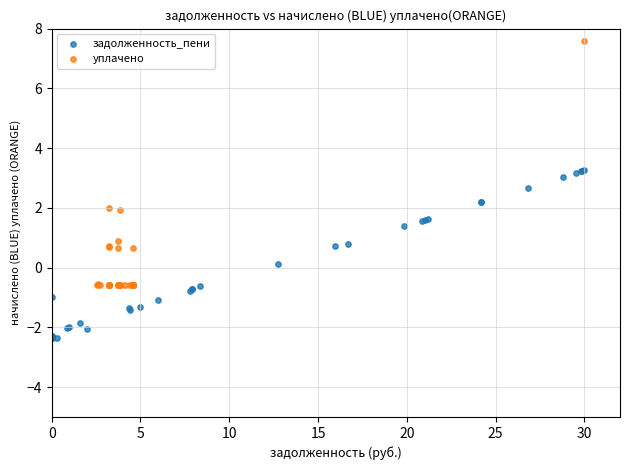

Which series reaches the maximum Y coordinate?

уплачено